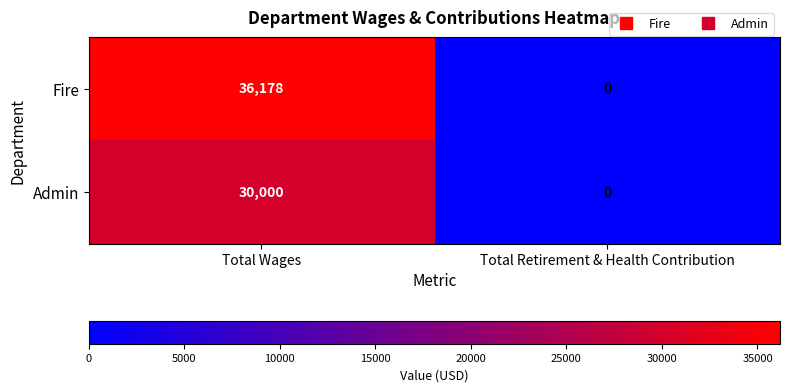

What is the sum of the Fire values at Total Retirement & Health Contribution and Total Wages?

36178